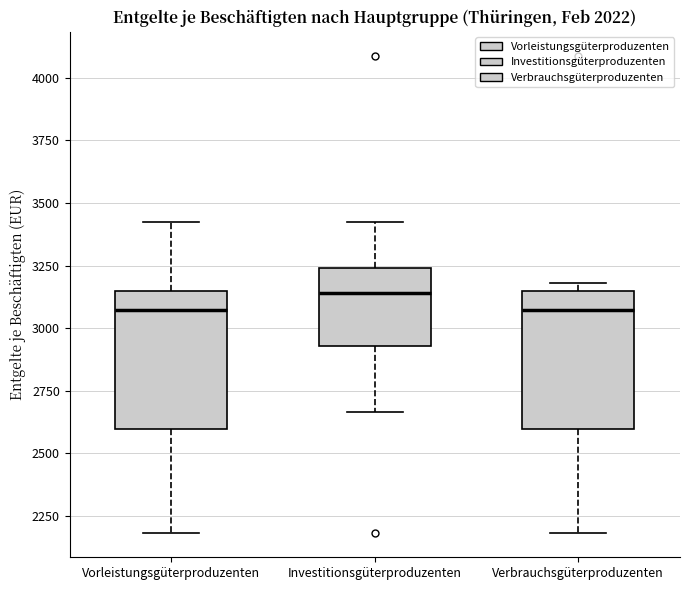

Which box's median line is the highest?

Investitionsgüterproduzenten